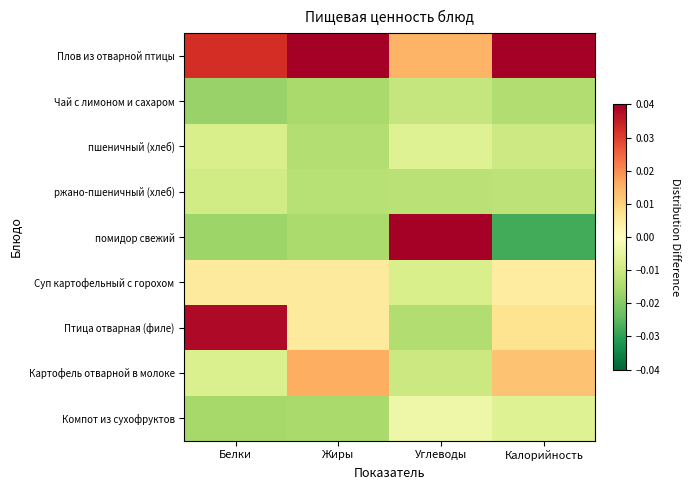

At which category does the chart reach its peak across all series?

Углеводы